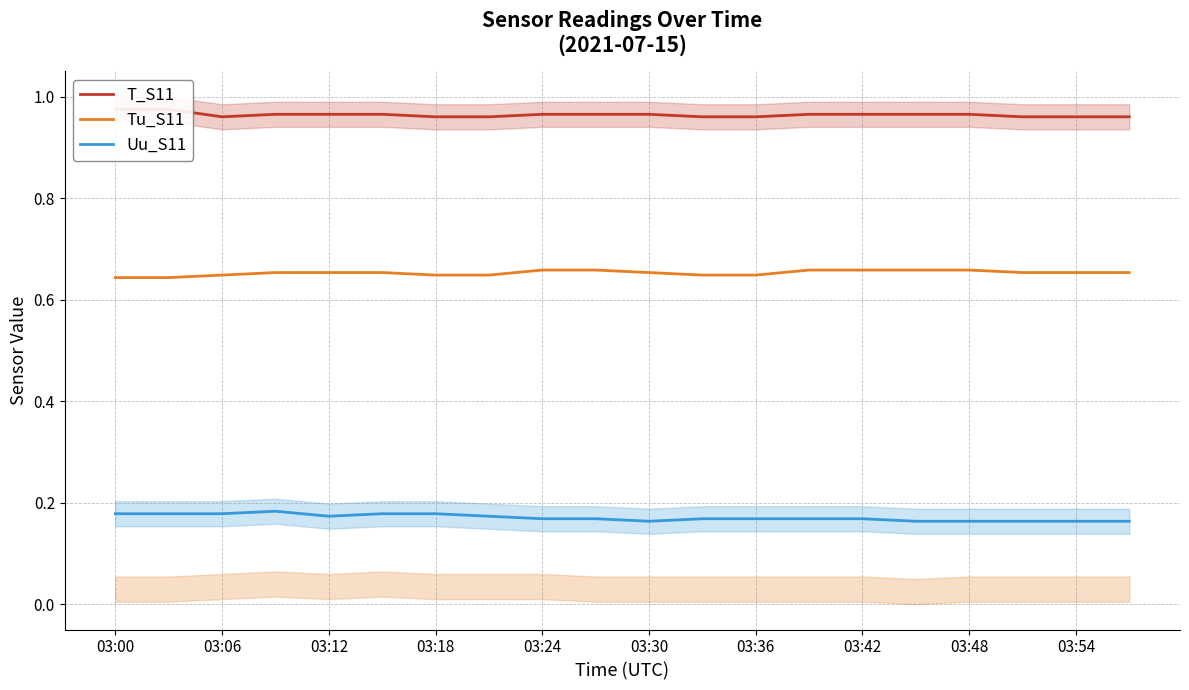

How many categories are shown in the chart?

20